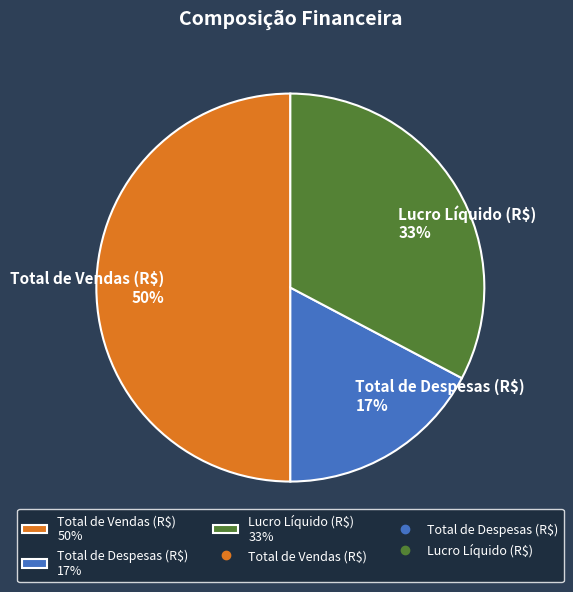

True or false: Lucro Líquido (R$) accounts for 27% of the total.

False